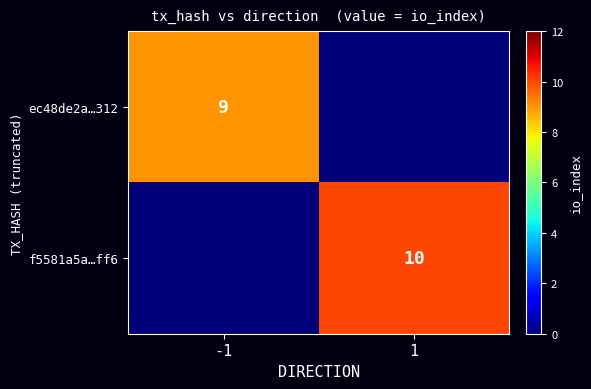

The value of f5581a5a…ff6 at 1 is 16. True or false?

False